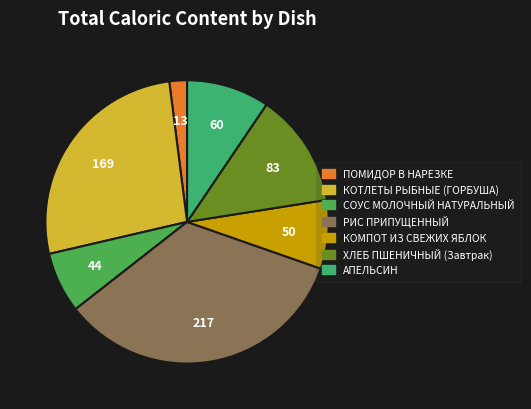

Rank the categories by value from lowest to highest.

ПОМИДОР В НАРЕЗКЕ, СОУС МОЛОЧНЫЙ НАТУРАЛЬНЫЙ, КОМПОТ ИЗ СВЕЖИХ ЯБЛОК, АПЕЛЬСИН, ХЛЕБ ПШЕНИЧНЫЙ (Завтрак), КОТЛЕТЫ РЫБНЫЕ (ГОРБУША), РИС ПРИПУЩЕННЫЙ